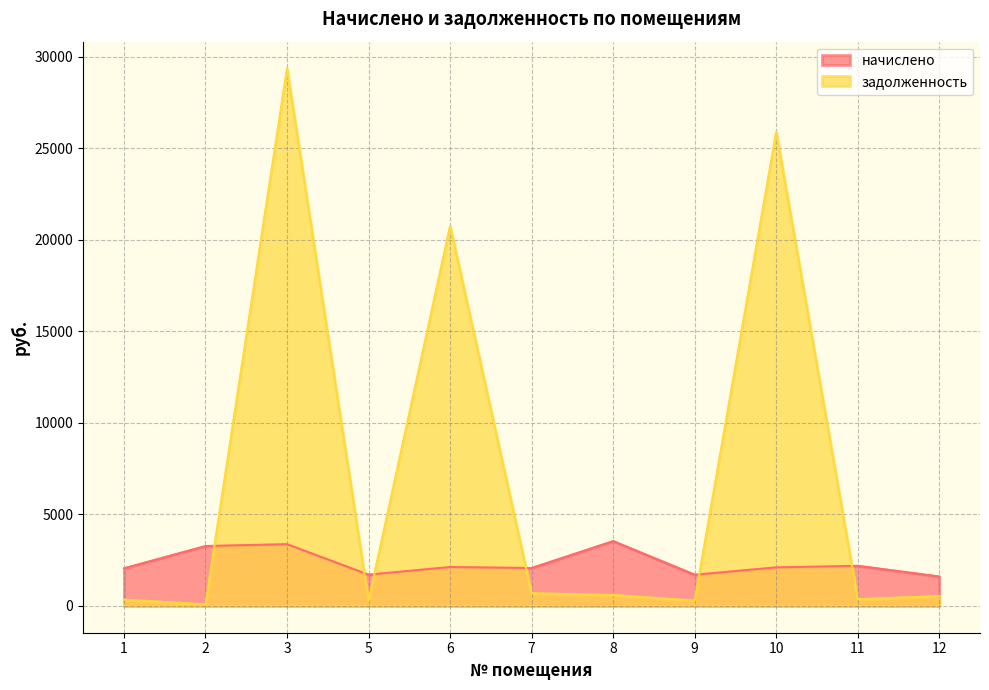

What are all the series names shown in the legend?

начислено, задолженность